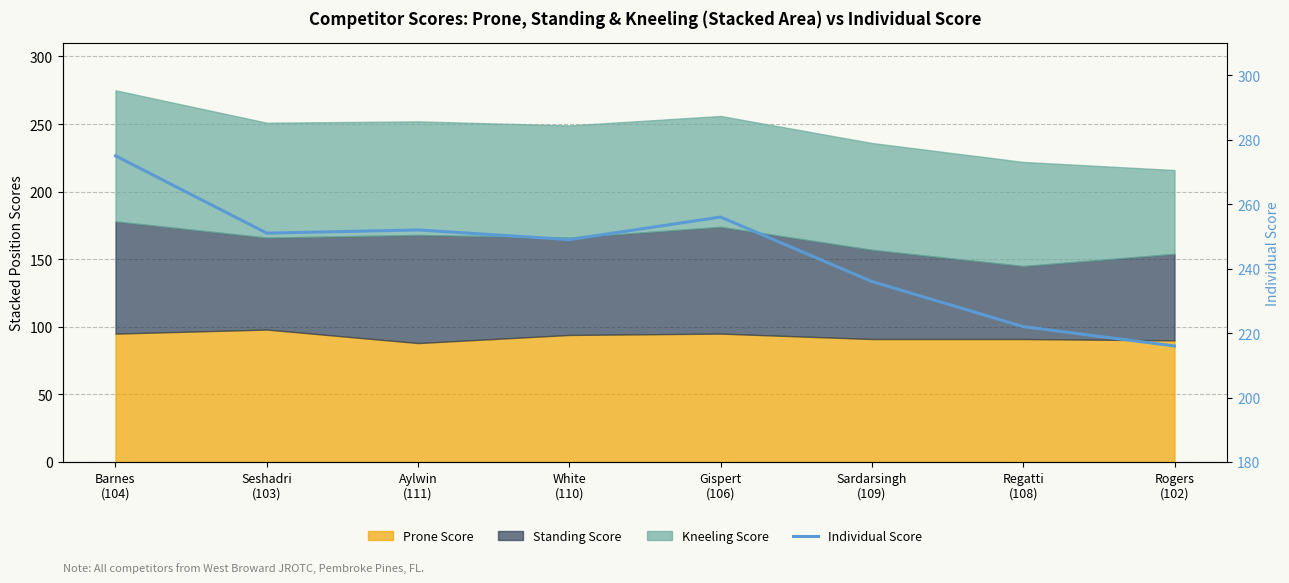

True or false: there are more than 2 points higher than both neighbors.

False